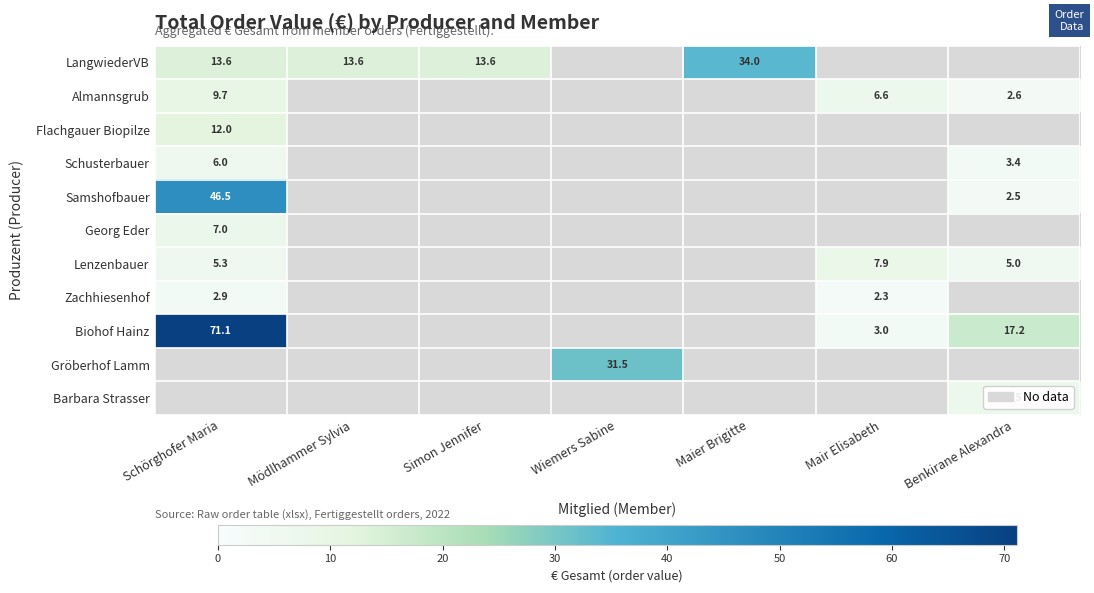

At which category is the sum across all series the highest?

Schörghofer Maria